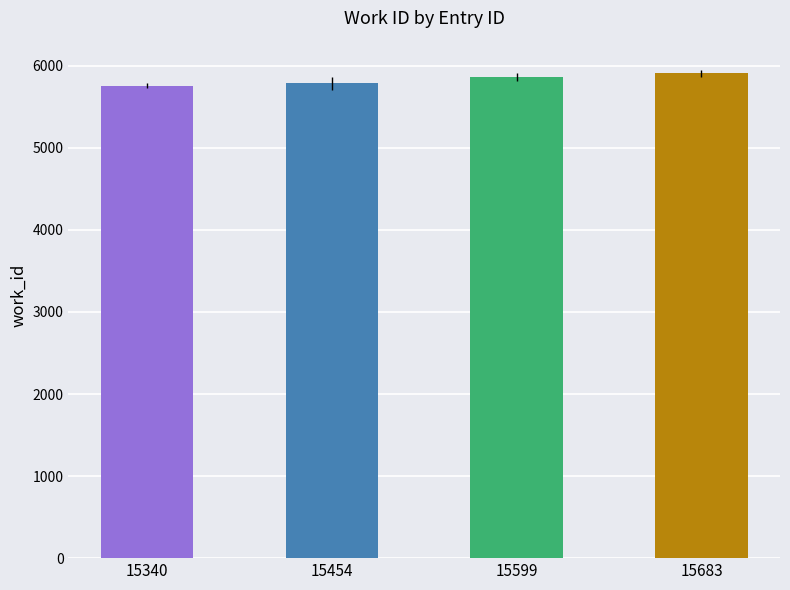

What is the difference between the values at 15599 and 15340?

107